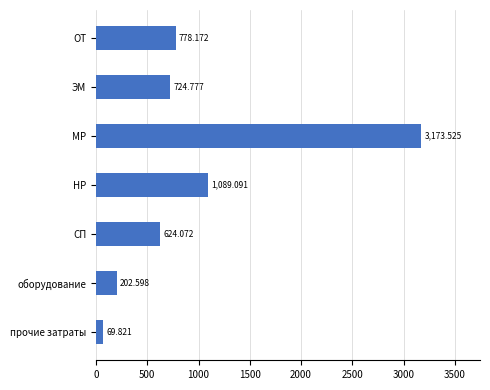

Which label corresponds to the largest value in the chart?

МР